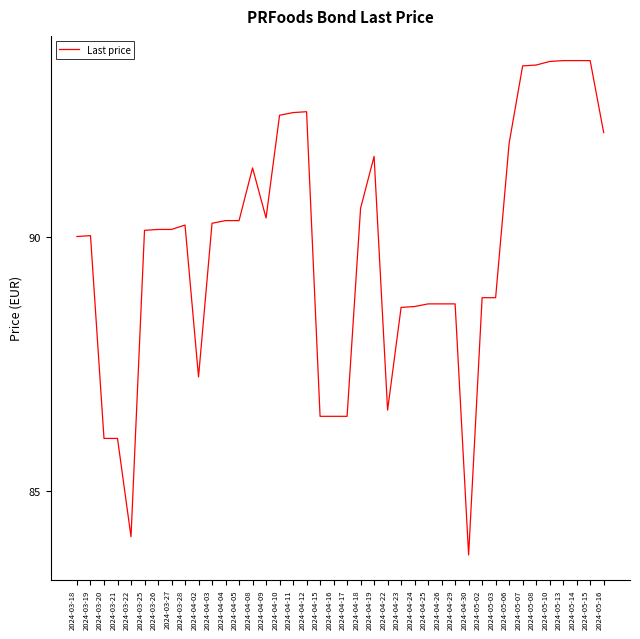

True or false: the data shows 90.4 at 2024-04-09.

True